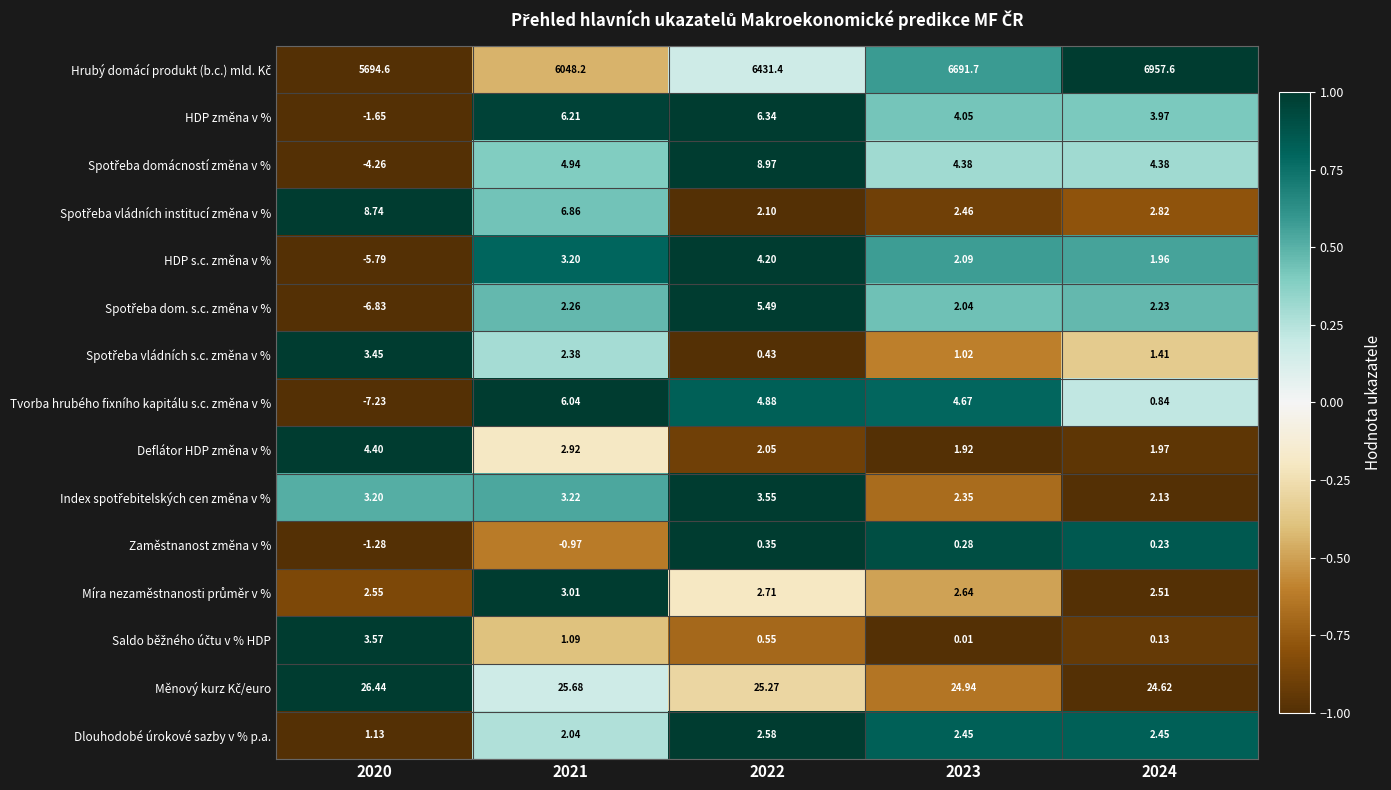

How many values in the Dlouhodobé úrokové sazby v % p.a. series are below 2?

1